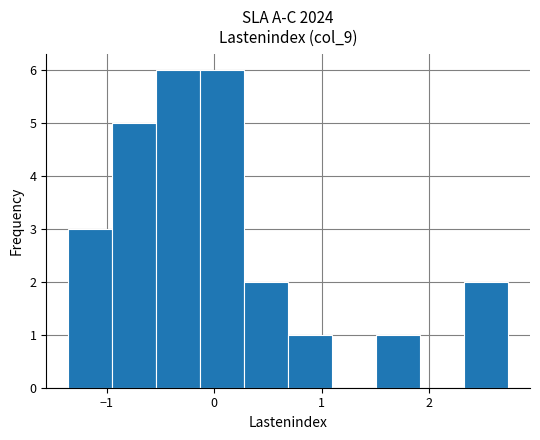

How tall is the bar that spans 0.7 to 1.1 on the x-axis? Neither the bar edges nor the heights are printed on the chart, so give them approximately, as read against the axes.

1